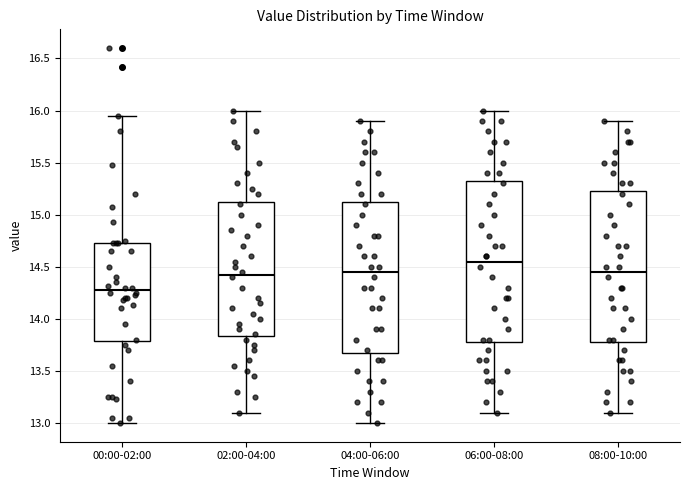

Reading left to right, read every box against the y-axis: the position of its median line, the range the box covers, and the ends of its whiskers. The values are not printed on the chart, so give them approximately, as read against the axis.

00:00-02:00: median 14.30, box 13.80 to 14.75, whiskers 13.00 to 15.95
02:00-04:00: median 14.45, box 13.85 to 15.15, whiskers 13.10 to 16.00
04:00-06:00: median 14.45, box 13.70 to 15.15, whiskers 13.00 to 15.90
06:00-08:00: median 14.55, box 13.80 to 15.35, whiskers 13.10 to 16.00
08:00-10:00: median 14.45, box 13.80 to 15.25, whiskers 13.10 to 15.90